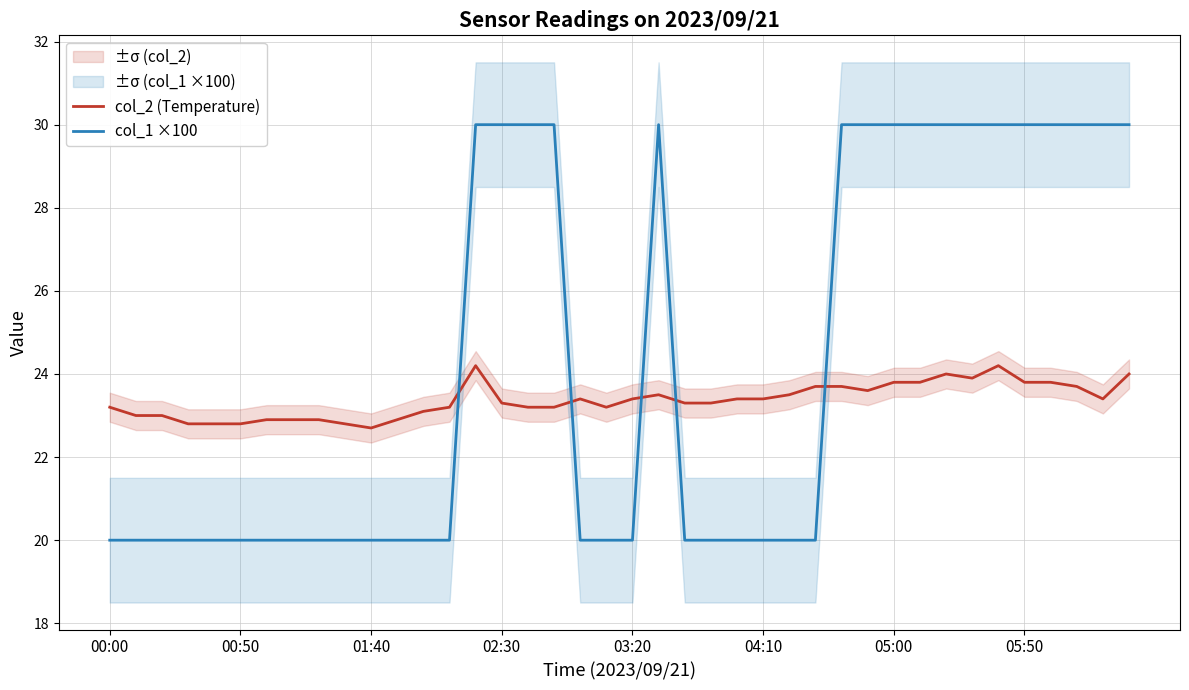

Which series ends up on top after the final intersection of col_1 ×100 and col_2 (Temperature)?

col_1 ×100